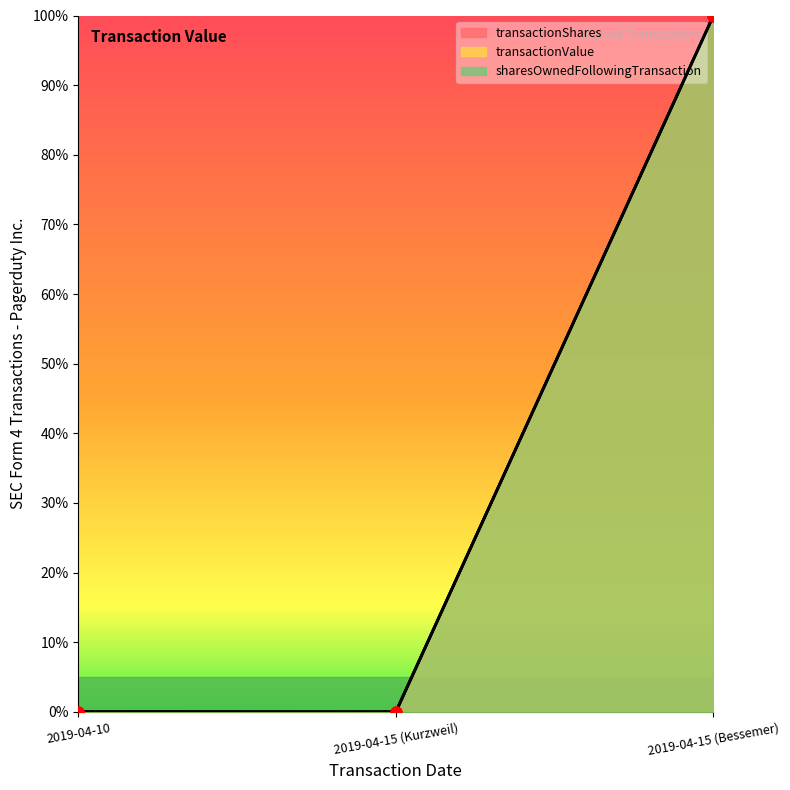

Which series has the largest total across all categories?

transactionShares